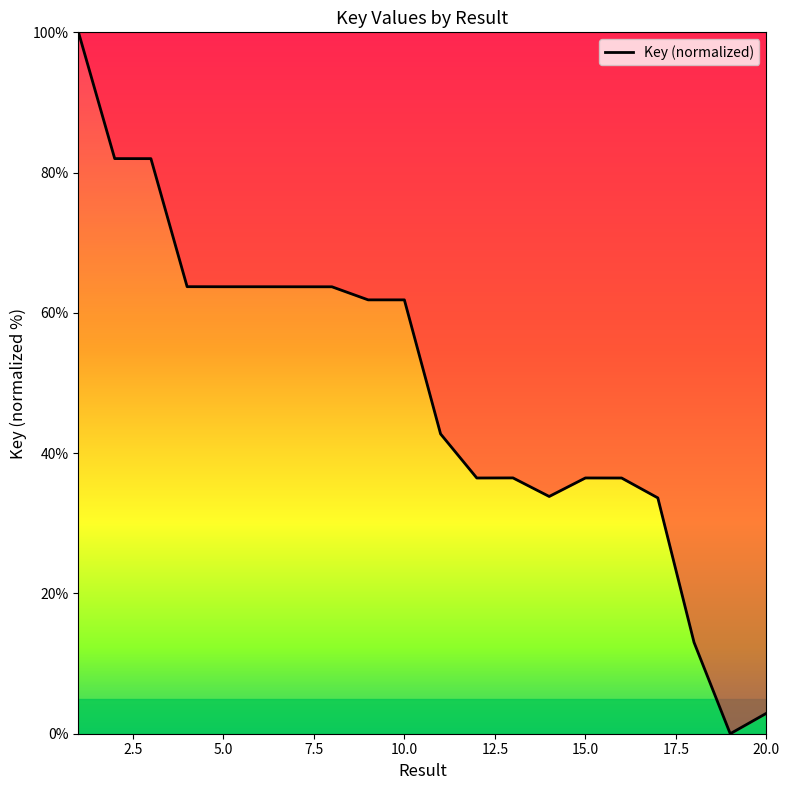

How many values are above zero?

19